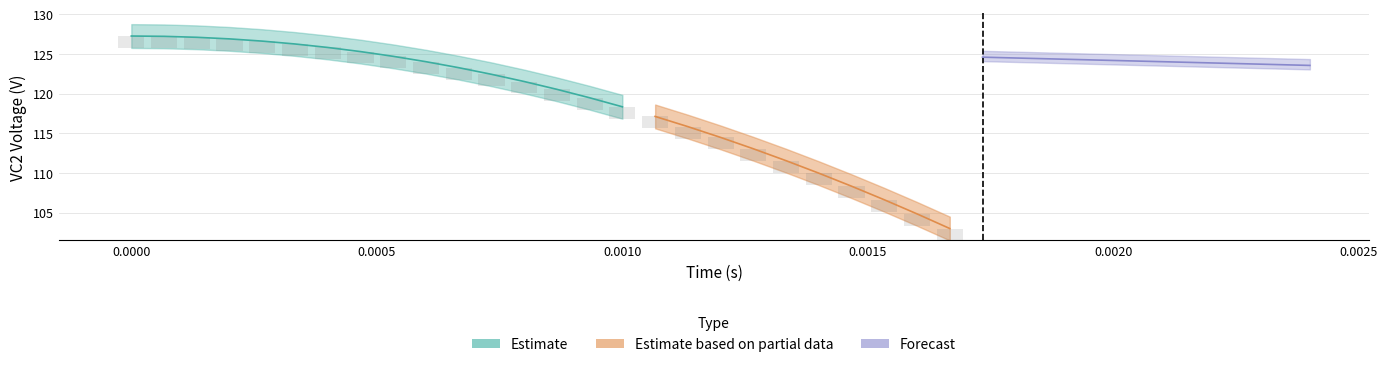

What is the average value of the VC2 series?

125.4